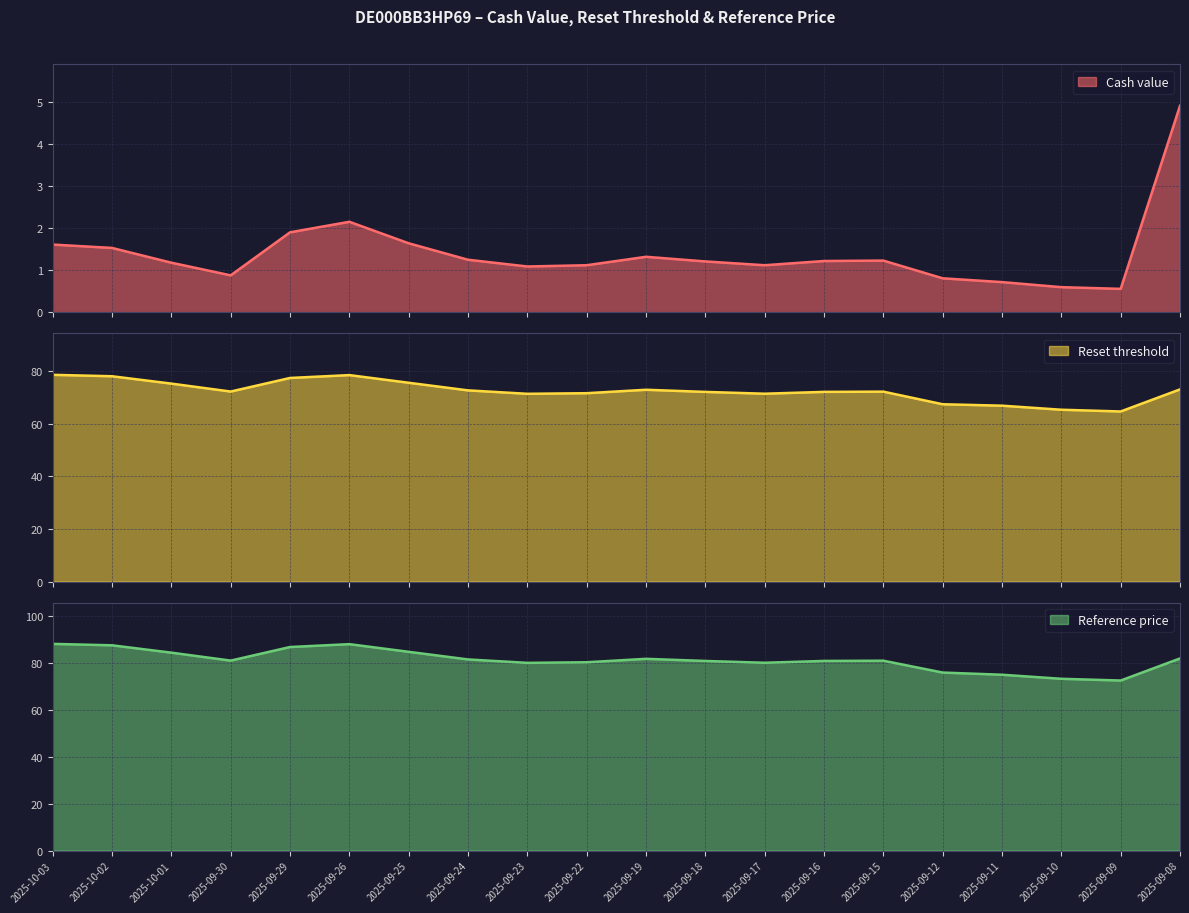

Which series has the largest total across all categories?

Reference price